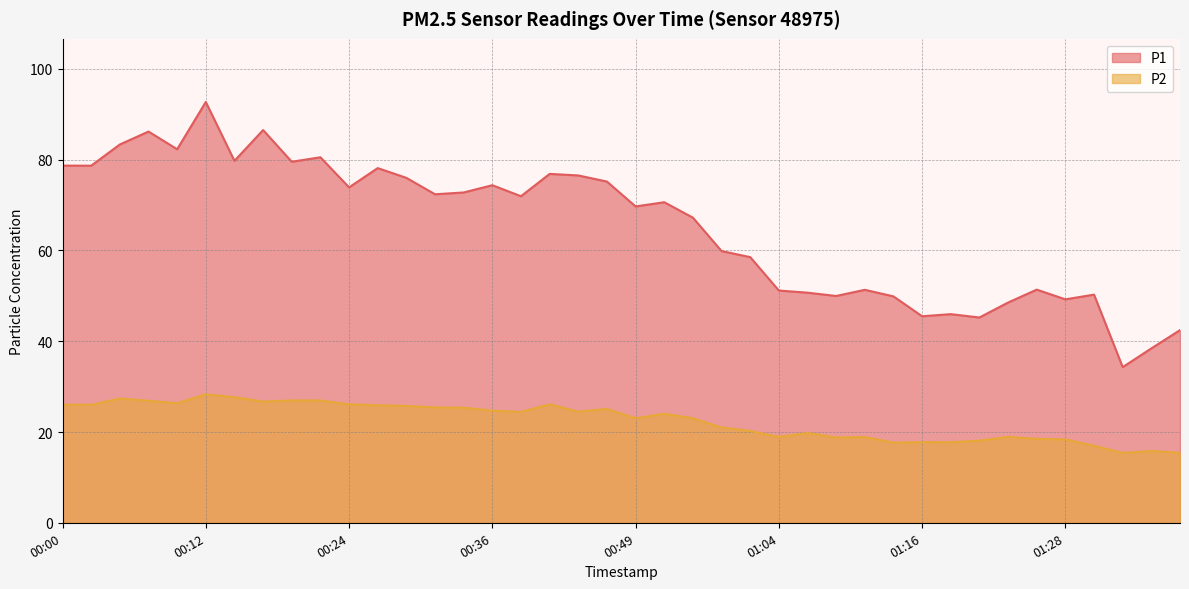

What are all the series names shown in the legend?

P1, P2